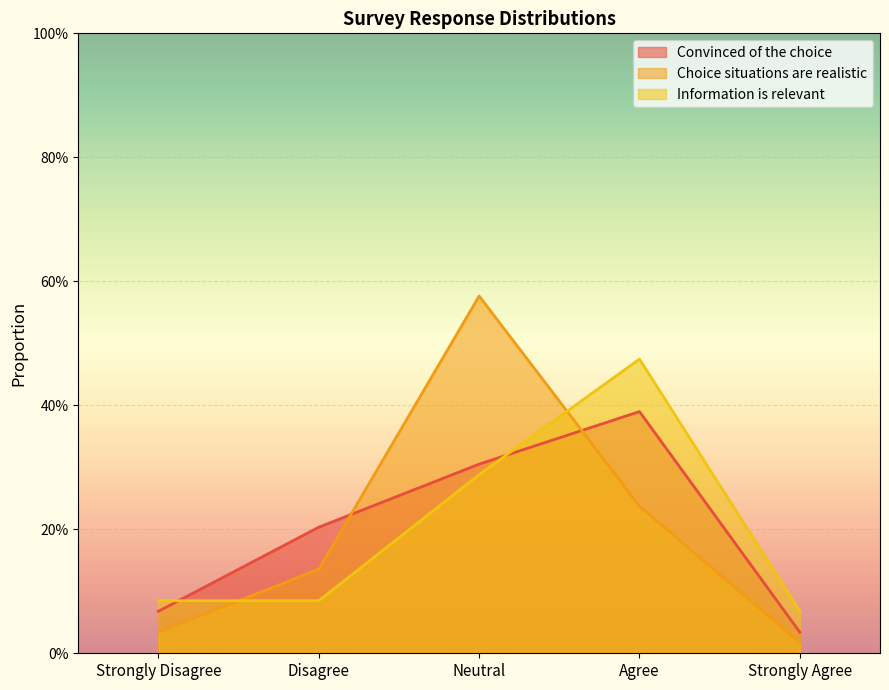

What is the difference between the maximum and minimum values in the Information is relevant series?

0.4